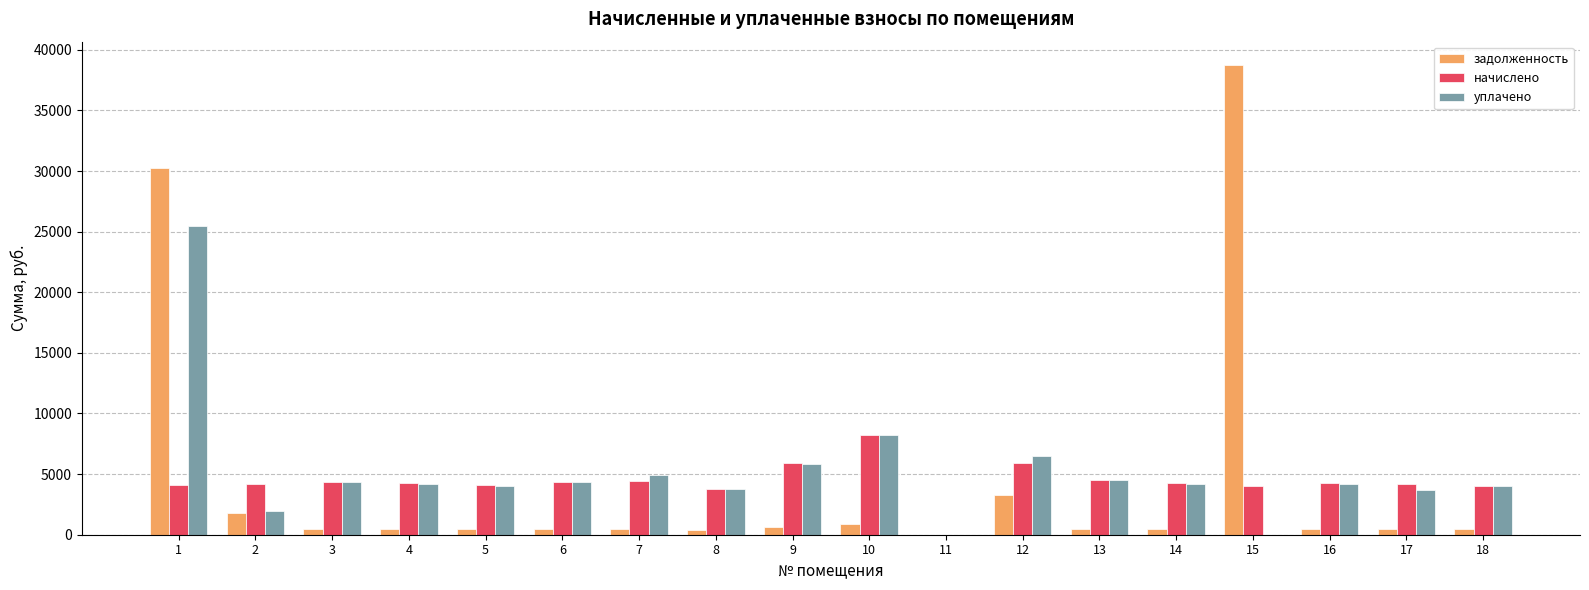

Are the bars horizontal?

No